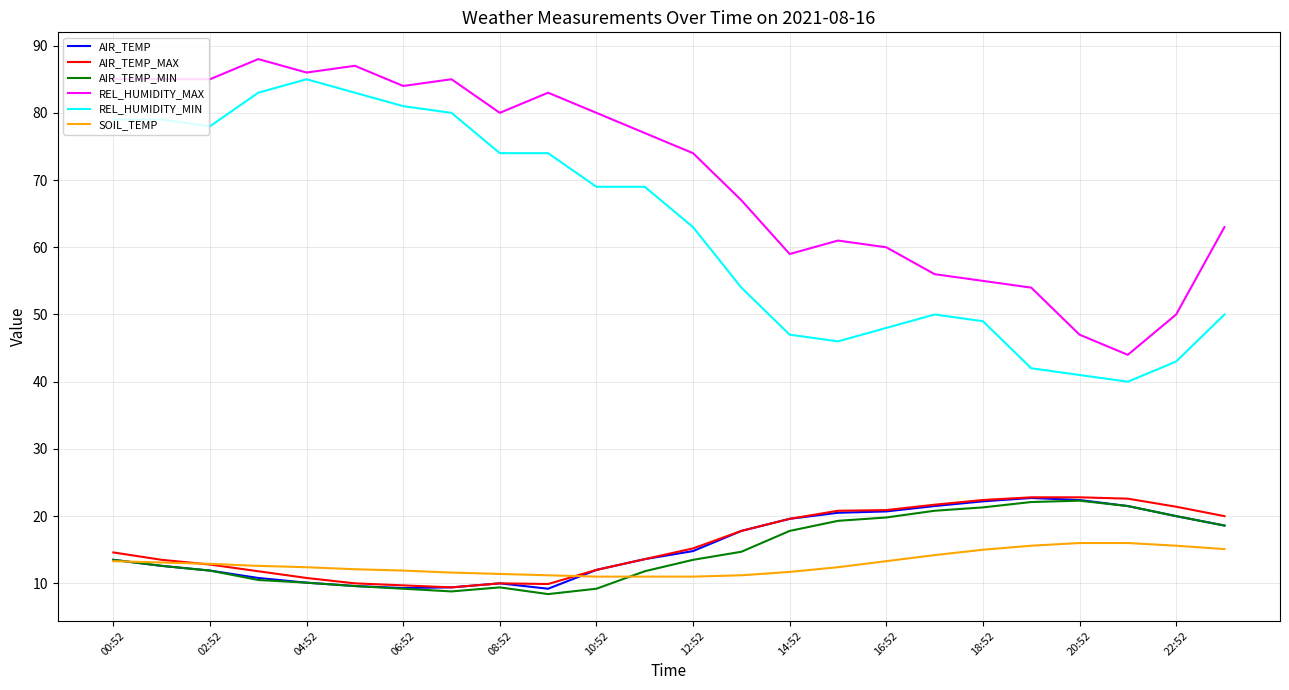

How many lines are shown in the chart?

6